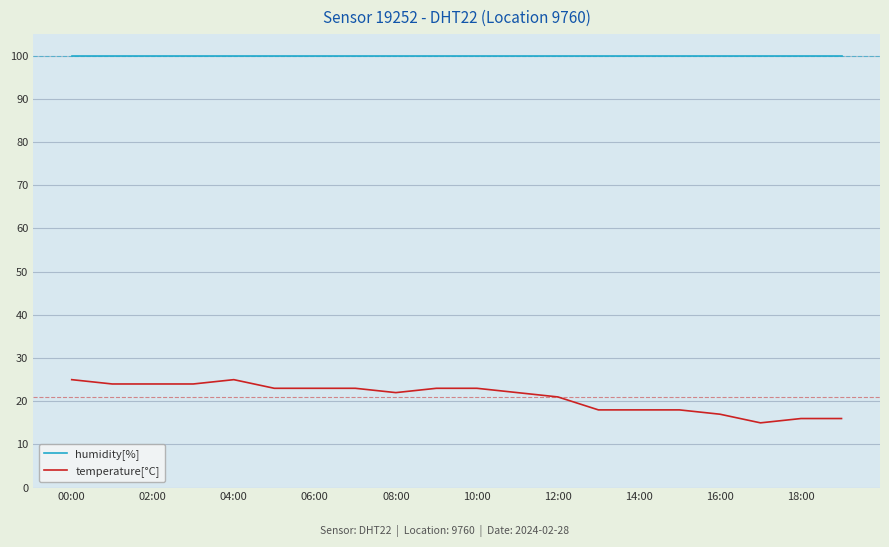

Which series has the widest spread of values?

temperature[°C]